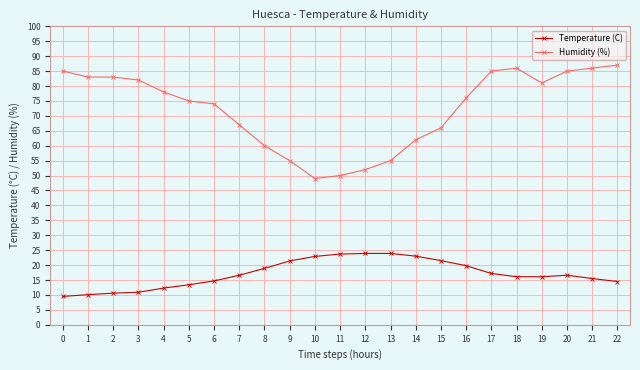

What is the greatest value displayed?

87.0